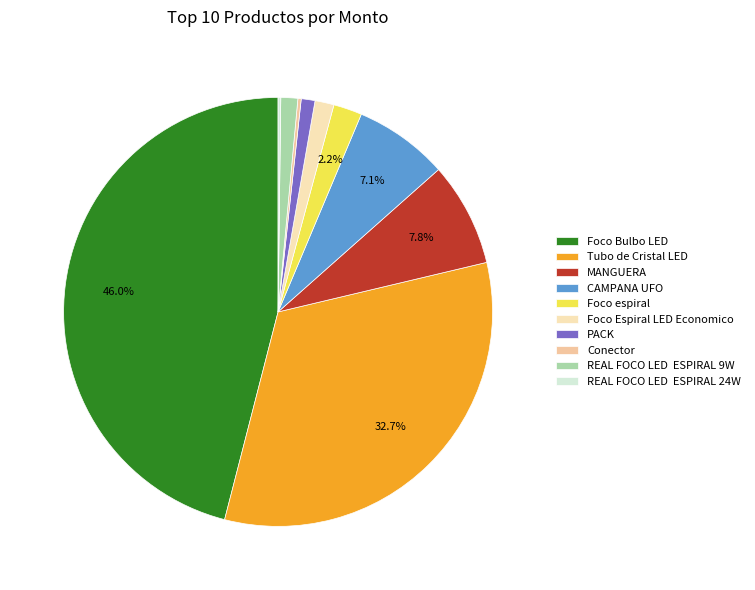

Is there a majority slice in this chart?

No